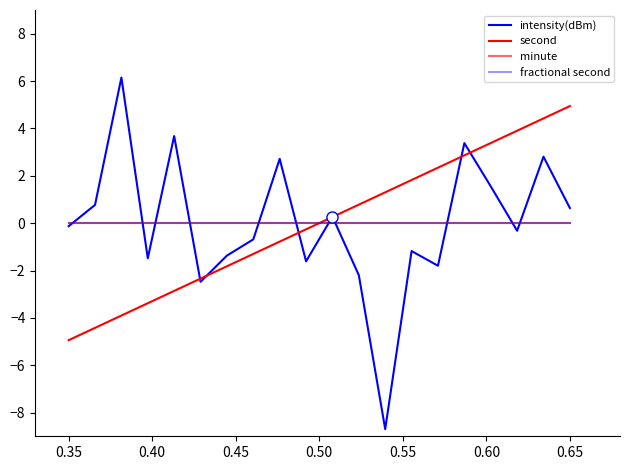

Is this an area chart (filled region under the line)?

No